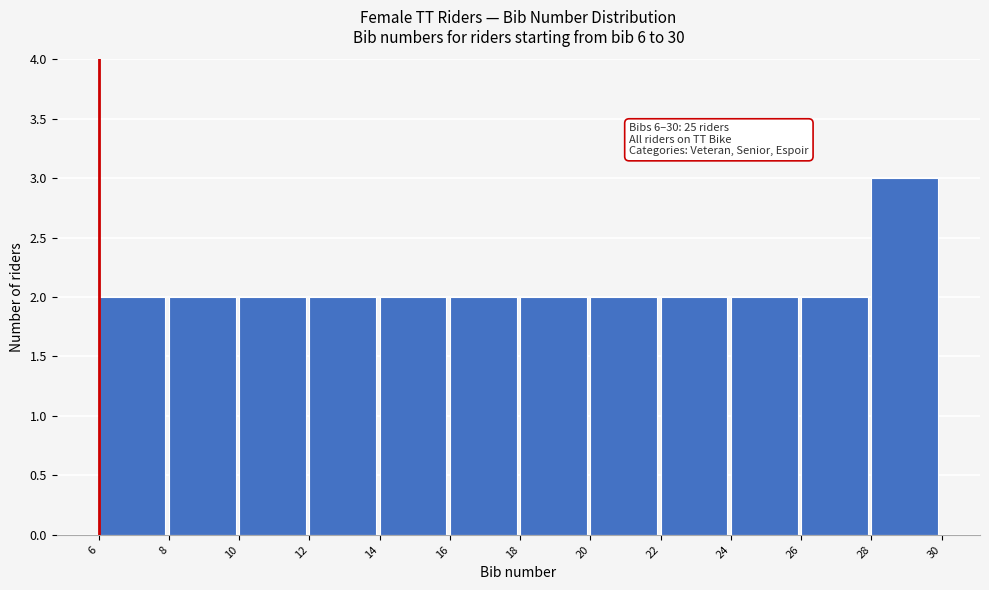

Which range on the x-axis has the tallest bar?

28 to 30